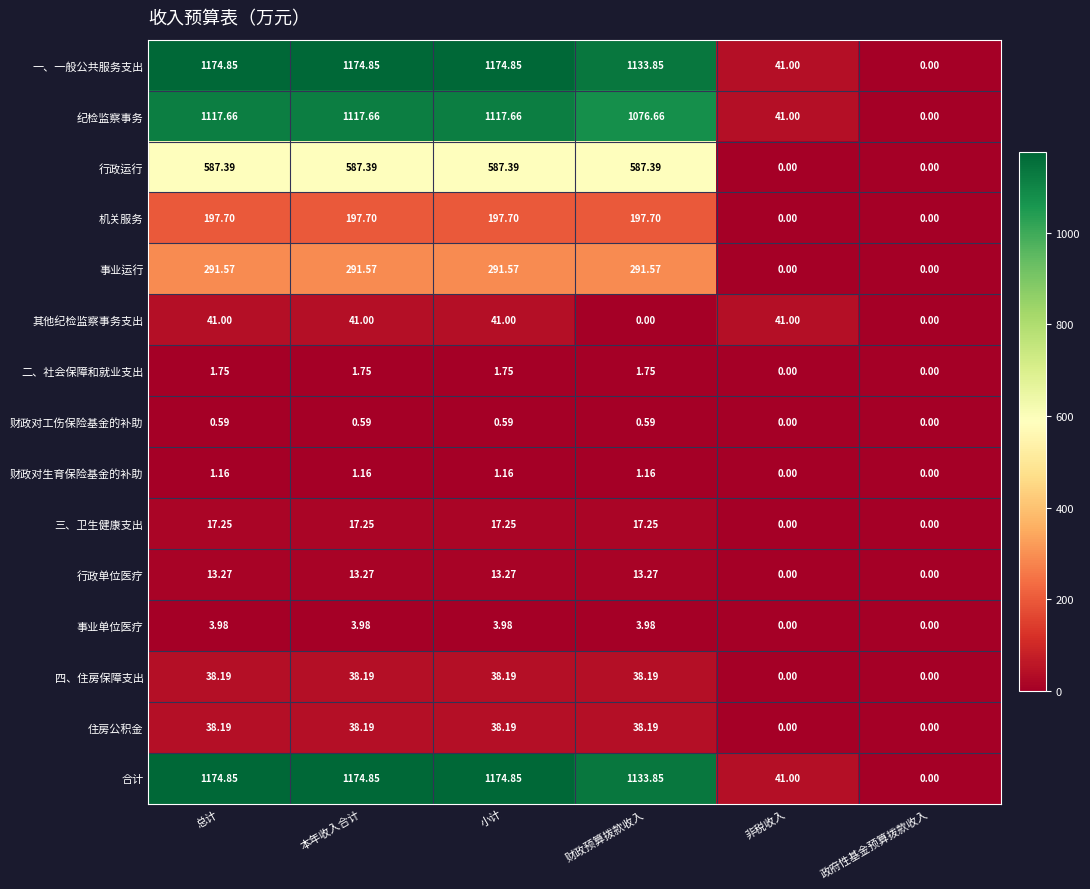

How many positive values does the 其他纪检监察事务支出 series have?

4